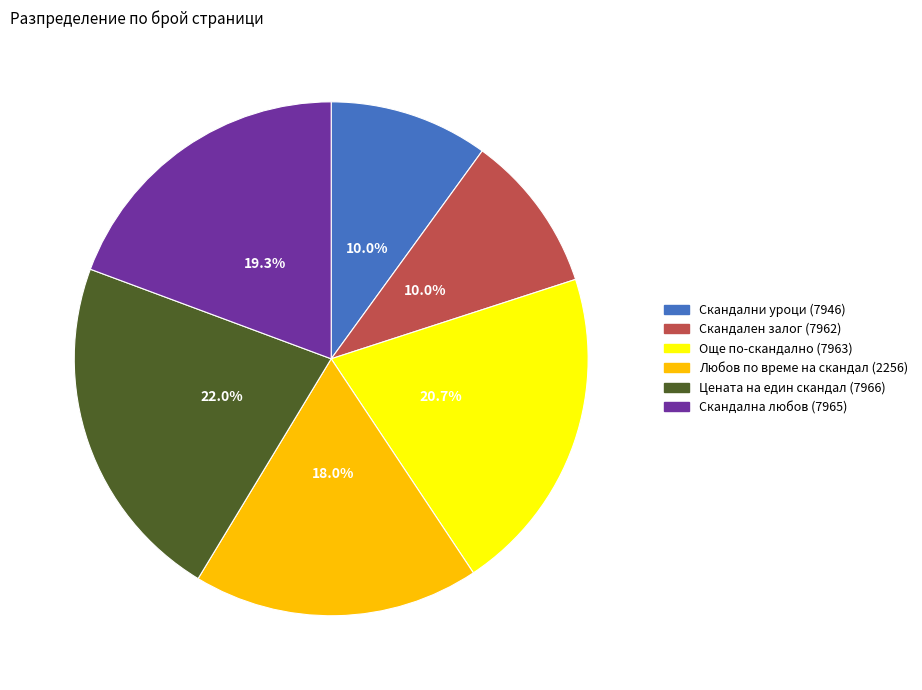

To the nearest percent, what is the difference between the largest and smallest slice percentages?

12%